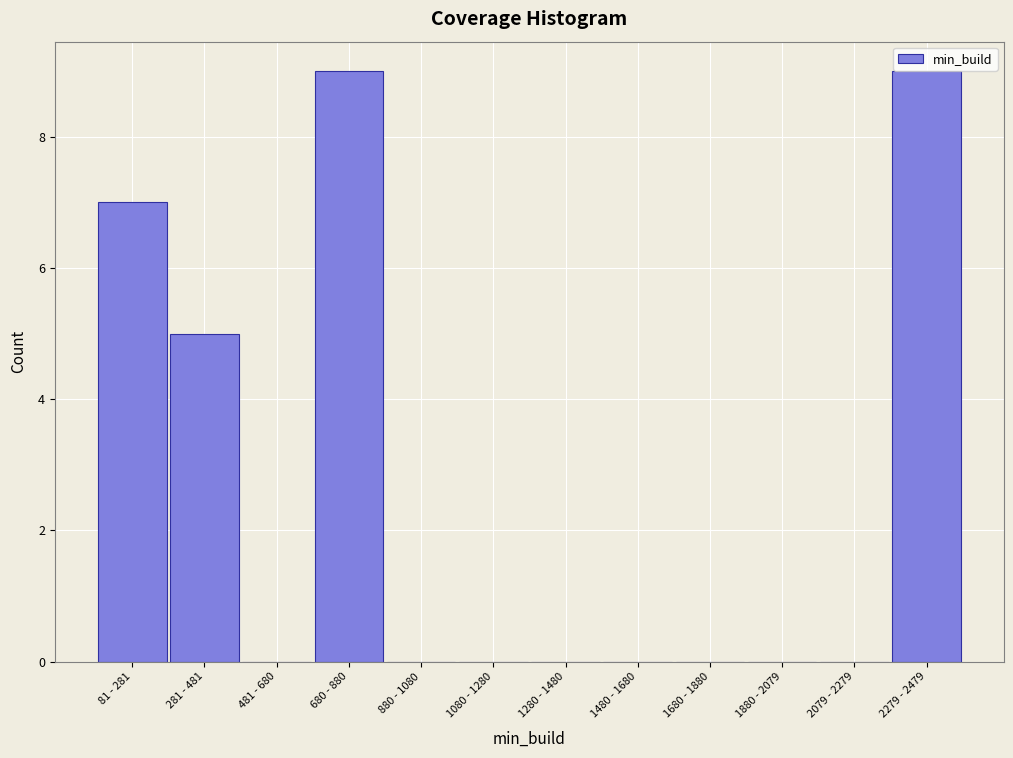

Reading right to left, transcribe all the data shown in this chart.

2279 - 2479=9	2079 - 2279=0	1880 - 2079=0	1680 - 1880=0	1480 - 1680=0	1280 - 1480=0	1080 - 1280=0	880 - 1080=0	680 - 880=9	481 - 680=0	281 - 481=5	81 - 281=7